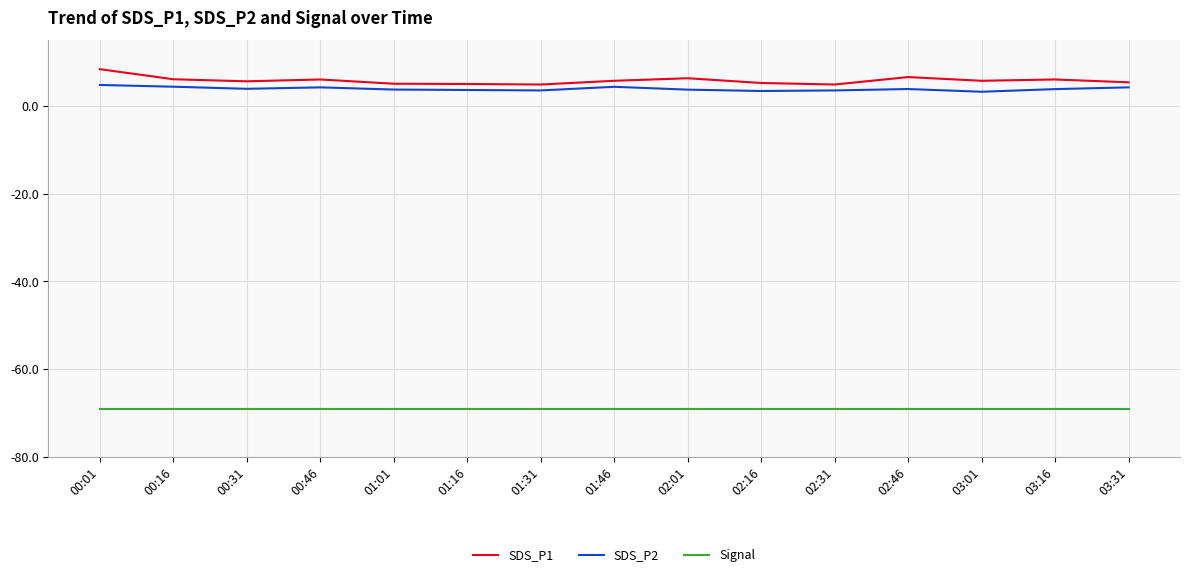

How many categories are shown in the chart?

15